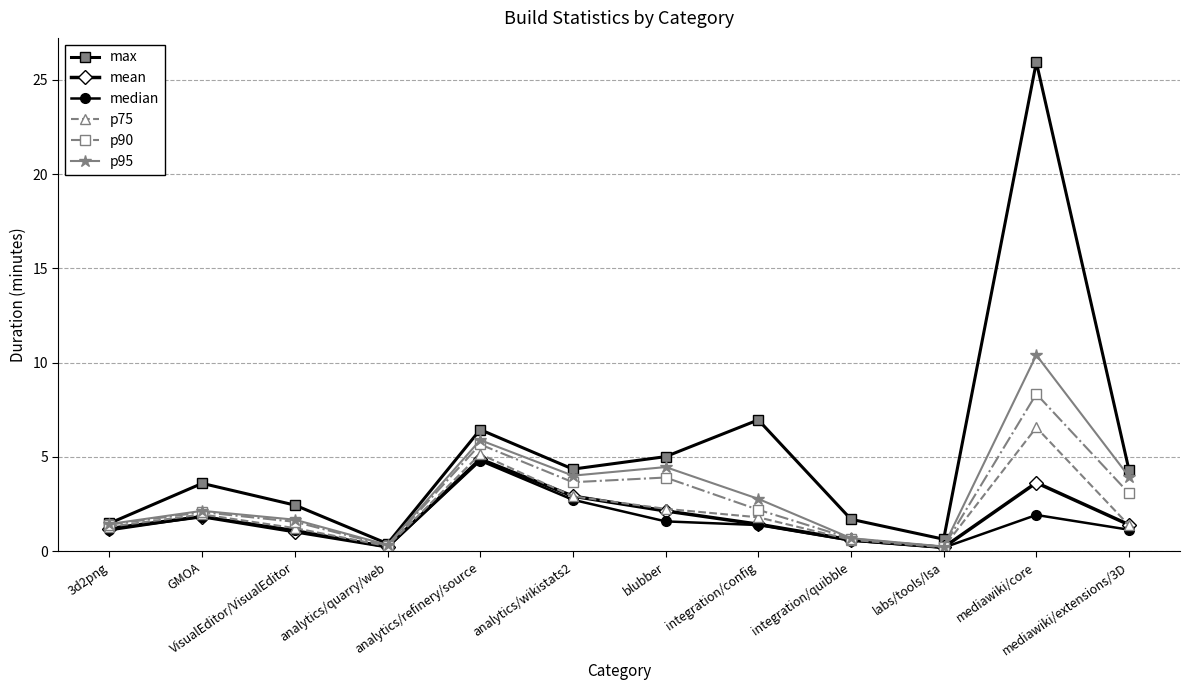

True or false: max has more than 0 interior local peaks.

True